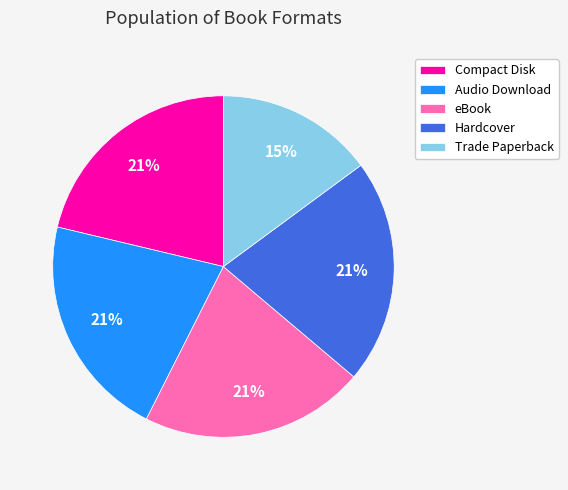

Combined, do Compact Disk and eBook account for over 50%?

No